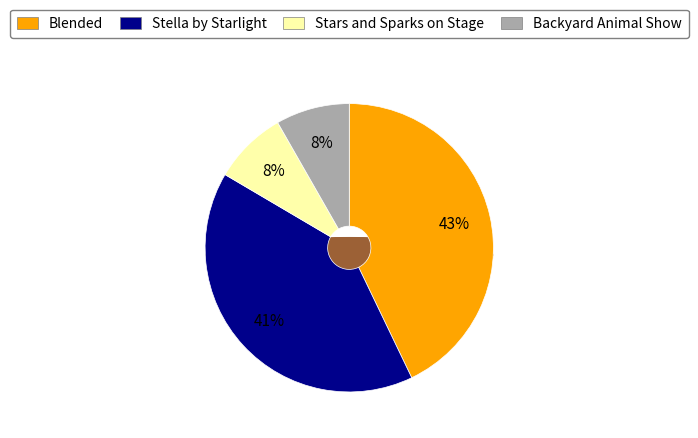

Approximately how many times larger is the value at Stars and Sparks on Stage compared to Blended?

0.2